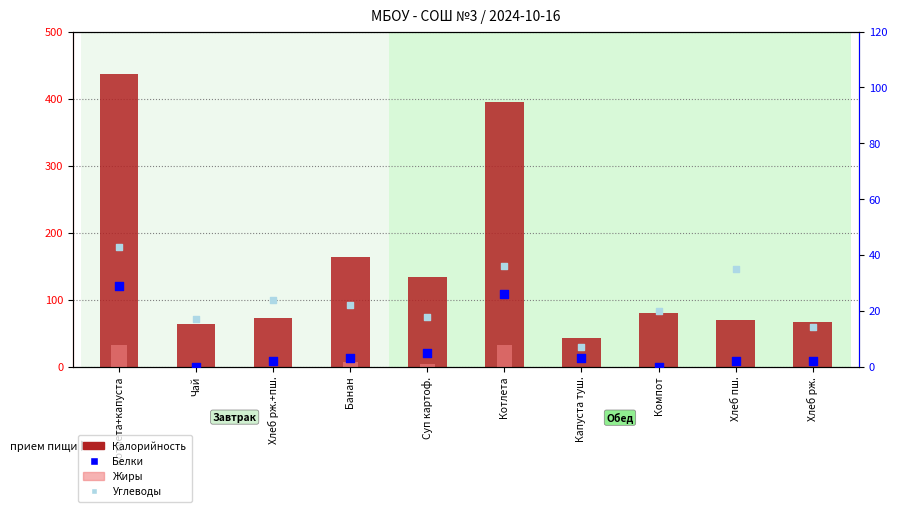

Which series has the widest spread of Y values?

Калорийность